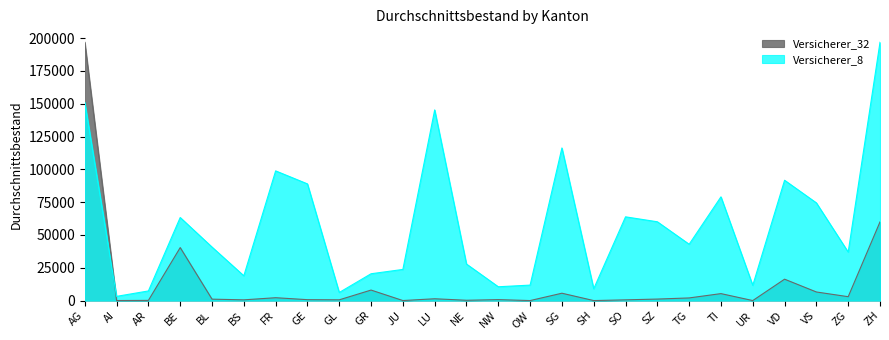

What is the value of the Versicherer_8 point at the 1st from the left?

151071.8